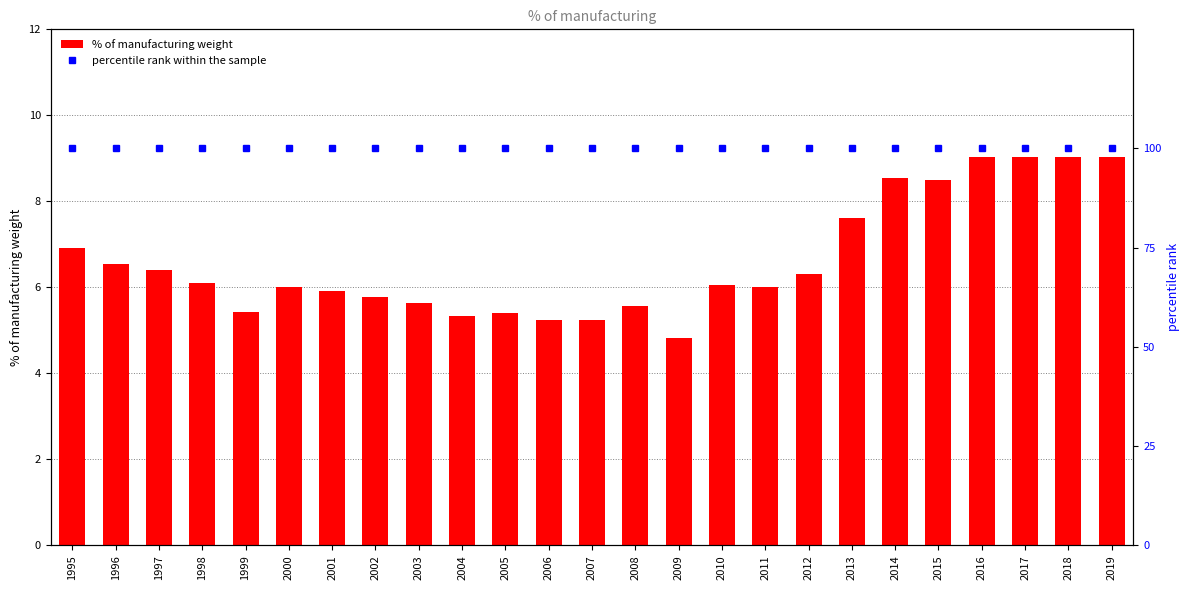

Is it true that percentile rank within the sample equals 154.6 at 2001?

False